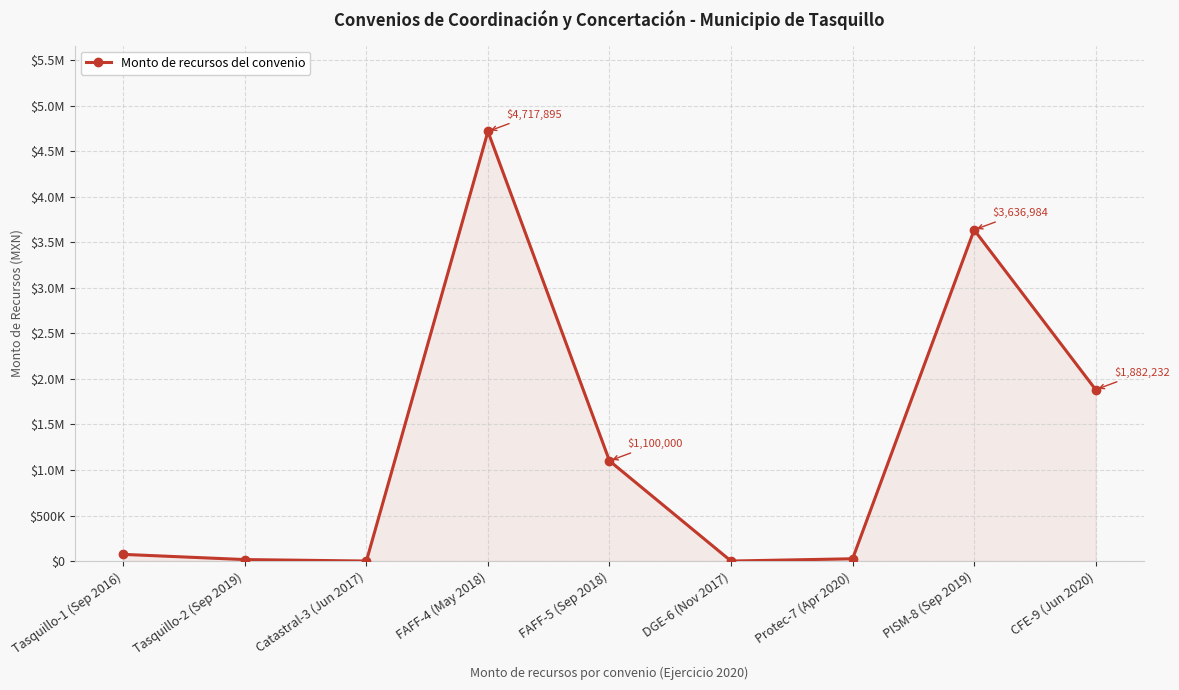

Between DGE-6 (Nov 2017) and CFE-9 (Jun 2020), which is larger?

CFE-9 (Jun 2020)